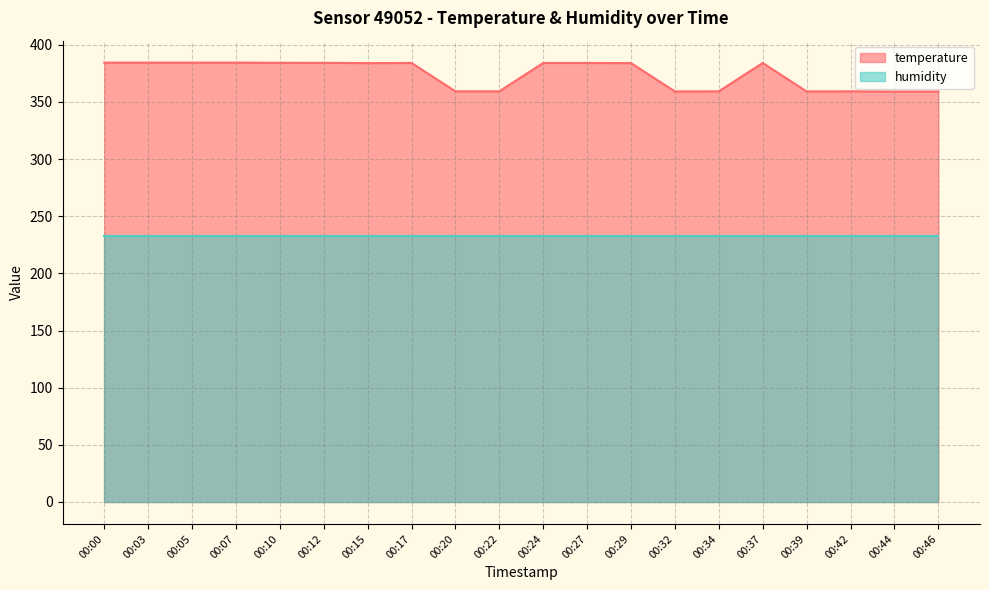

Is it true that the value at 00:03 is 384.4?

True